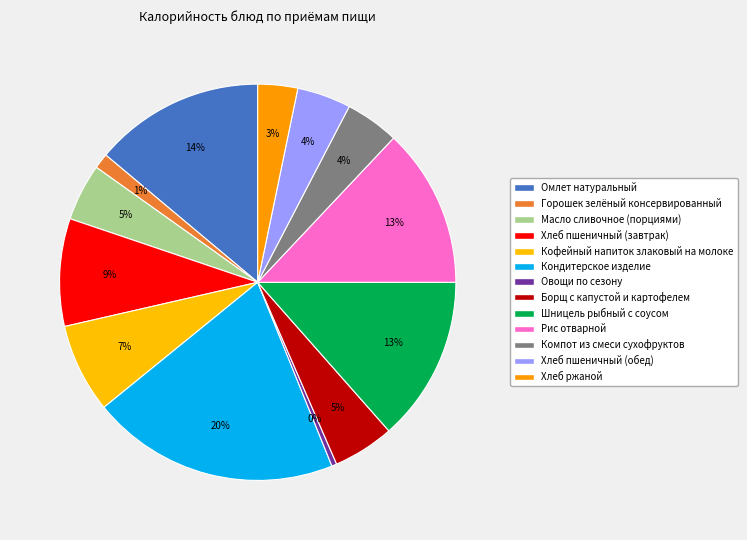

Which has a higher value, Масло сливочное (порциями) or Кондитерское изделие?

Кондитерское изделие